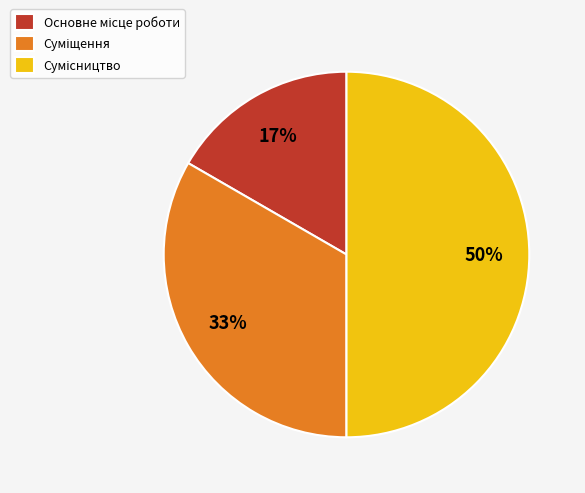

To the nearest percent, what is the difference between the largest and smallest slice percentages?

33%